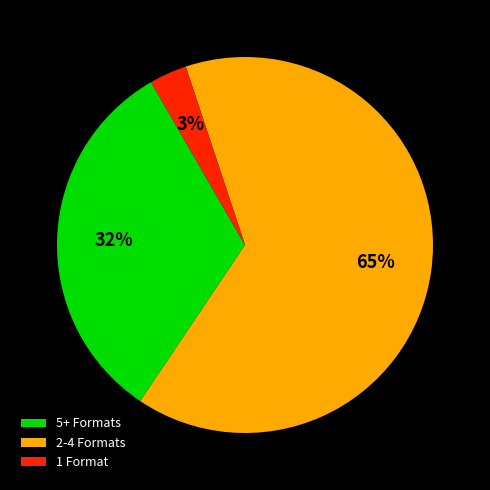

To the nearest percent, what is the average slice percentage?

33%